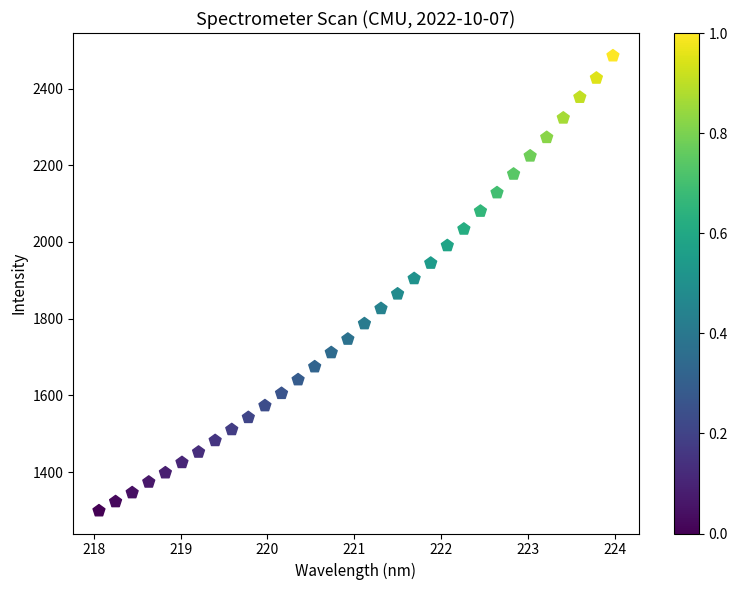

What is the range of Y values (max minus min)?

1186.1